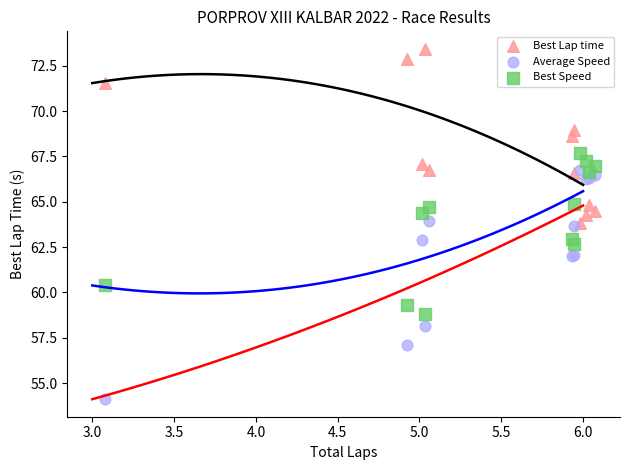

Which series contains the highest Y value?

Best Lap time